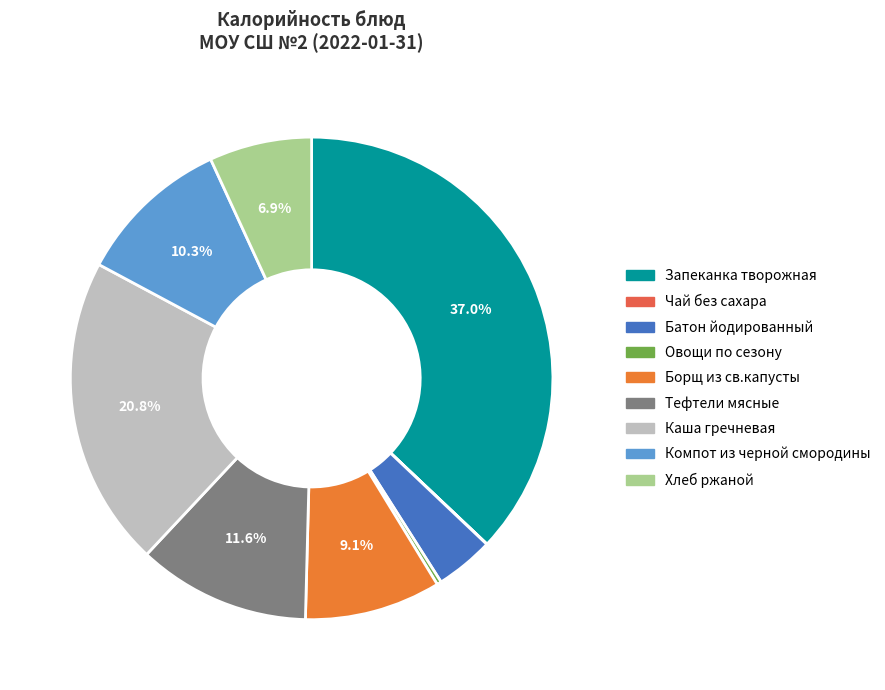

The Борщ из св.капусты slice represents 18% of the pie. True or false?

False